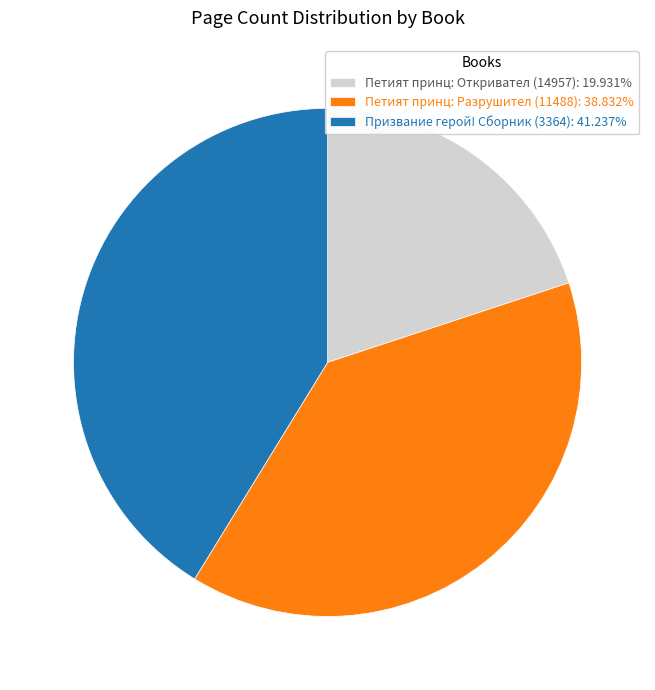

Is Призвание герой! Сборник (3364) the majority of the pie?

No